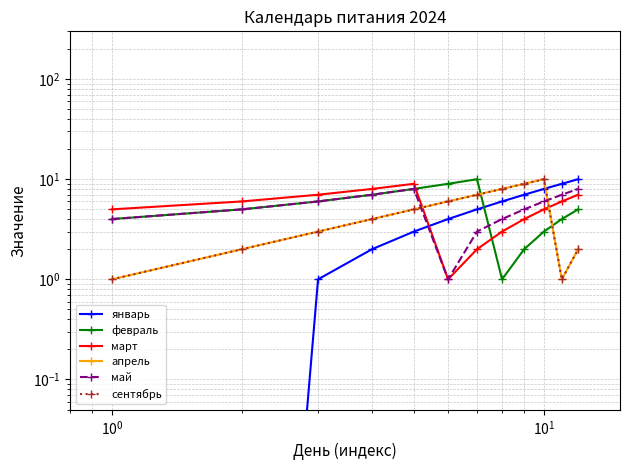

How many distinct data groups are displayed?

6